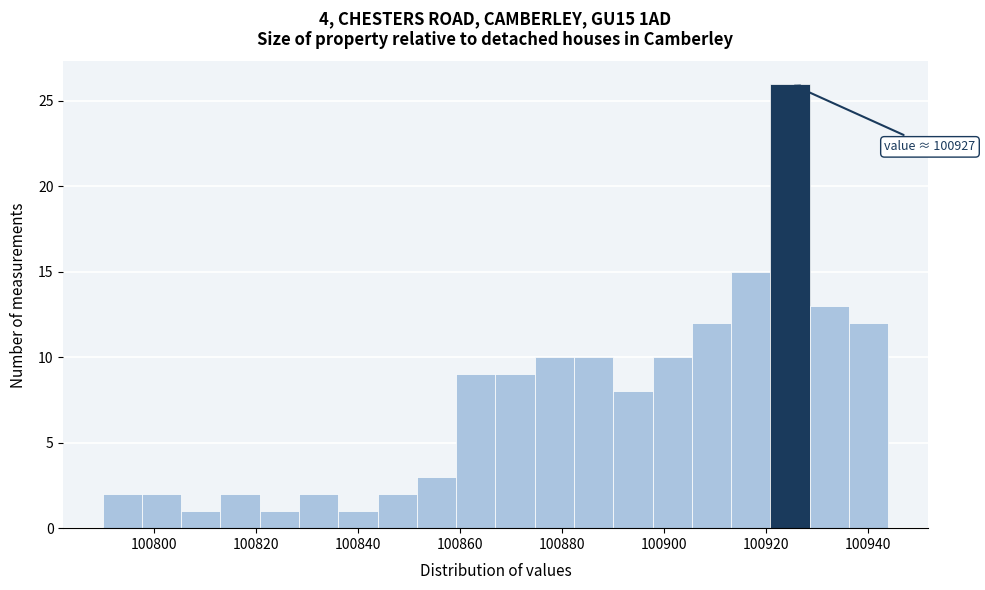

Read against the x-axis, roughly where is the centre of the tallest bar?

100924